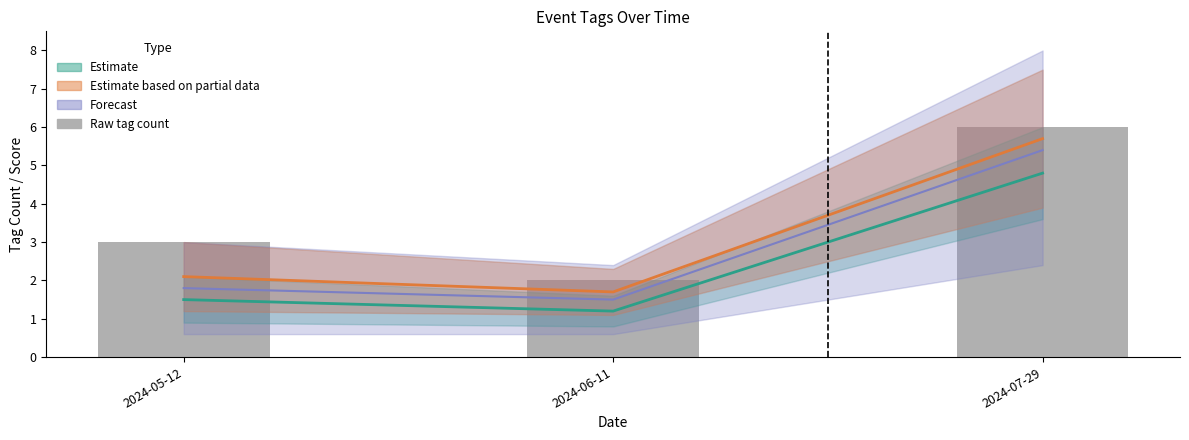

What position from the right is 2024-07-29?

1